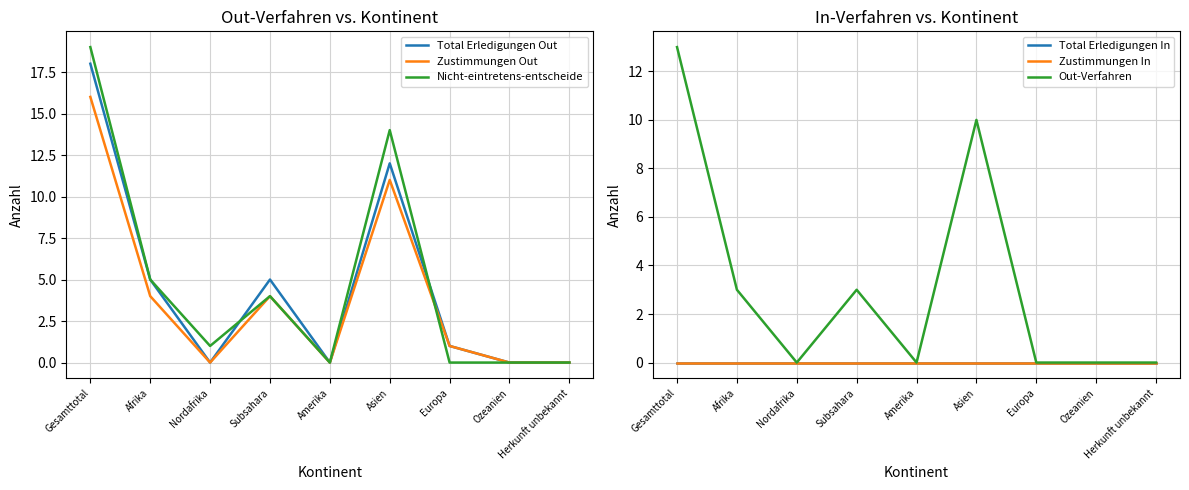

The value of Zustimmungen Out at Gesamttotal is 8. True or false?

False